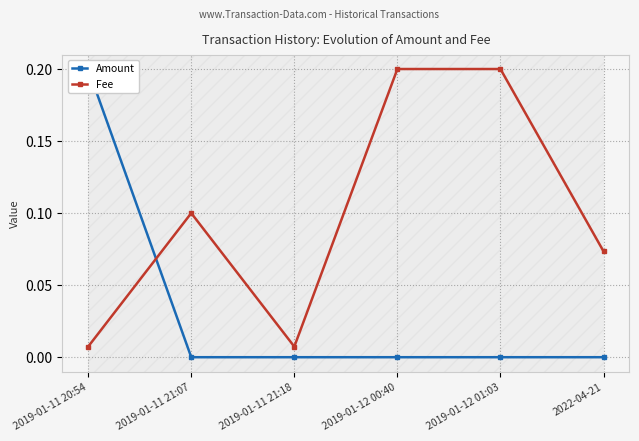

True or false: Fee has more than 0 interior local peaks.

True